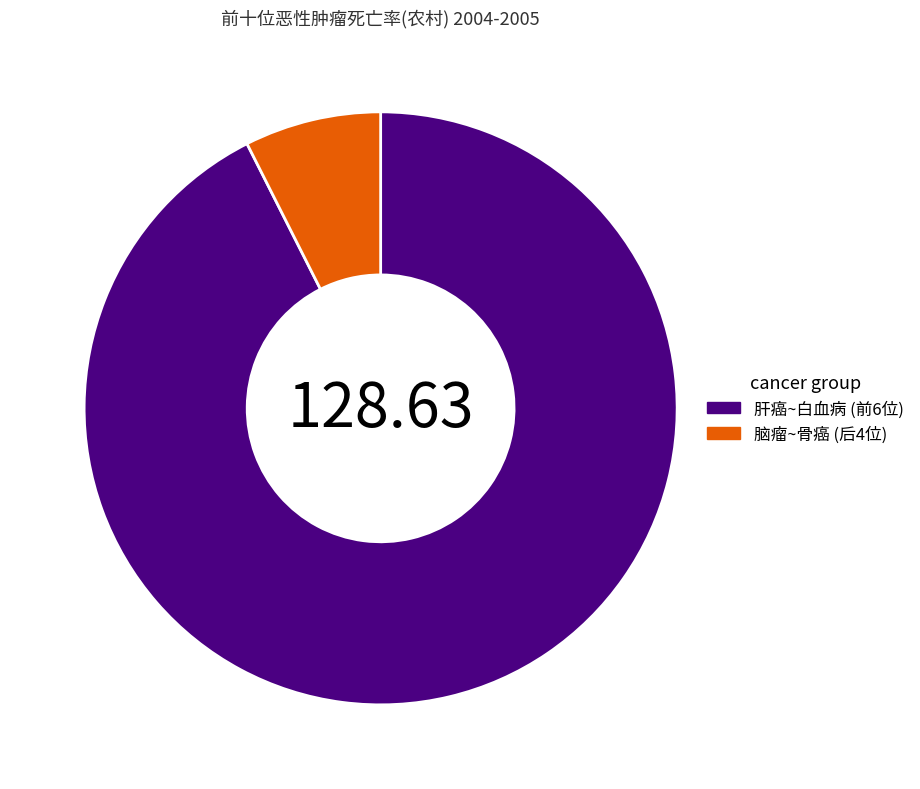

Which slice is the smallest?

脑瘤~骨癌 (后4位)